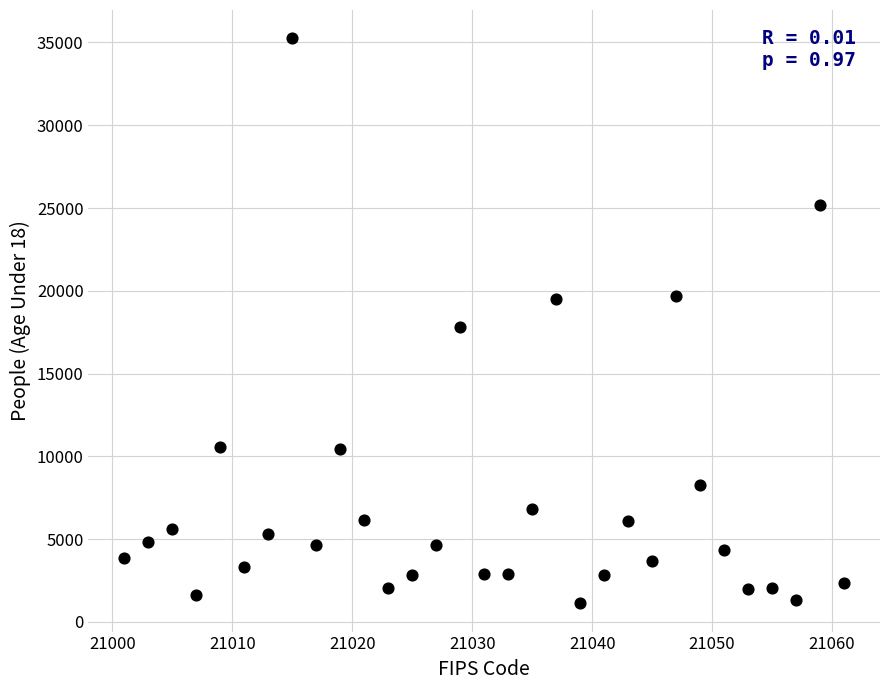

What is the range of X values (max minus min)?

60